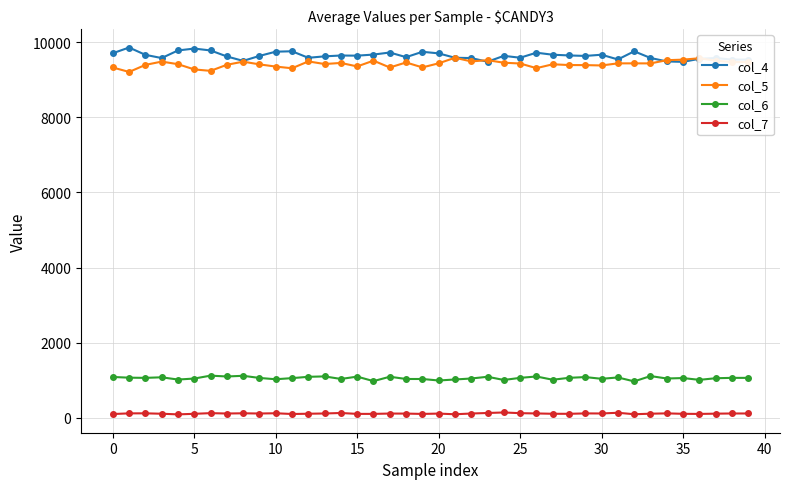

True or false: col_7 and col_6 cross at least once.

False